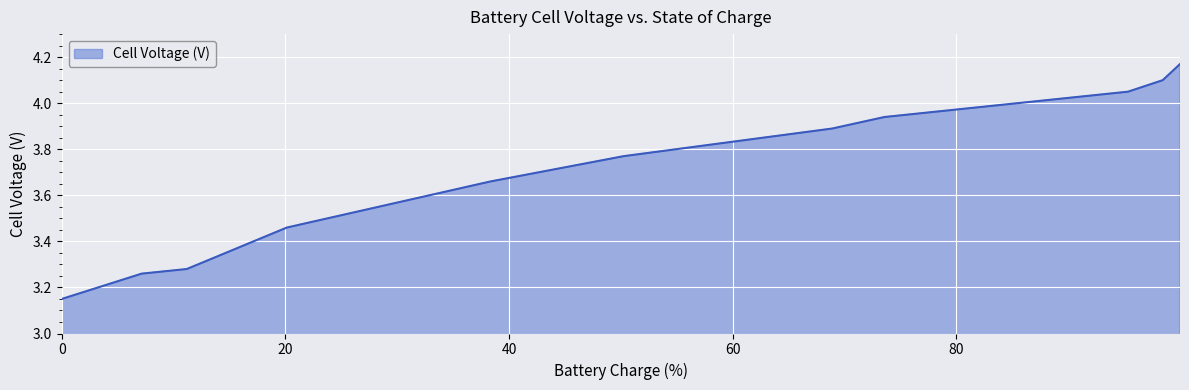

What is the difference between the maximum and minimum values?

1.0